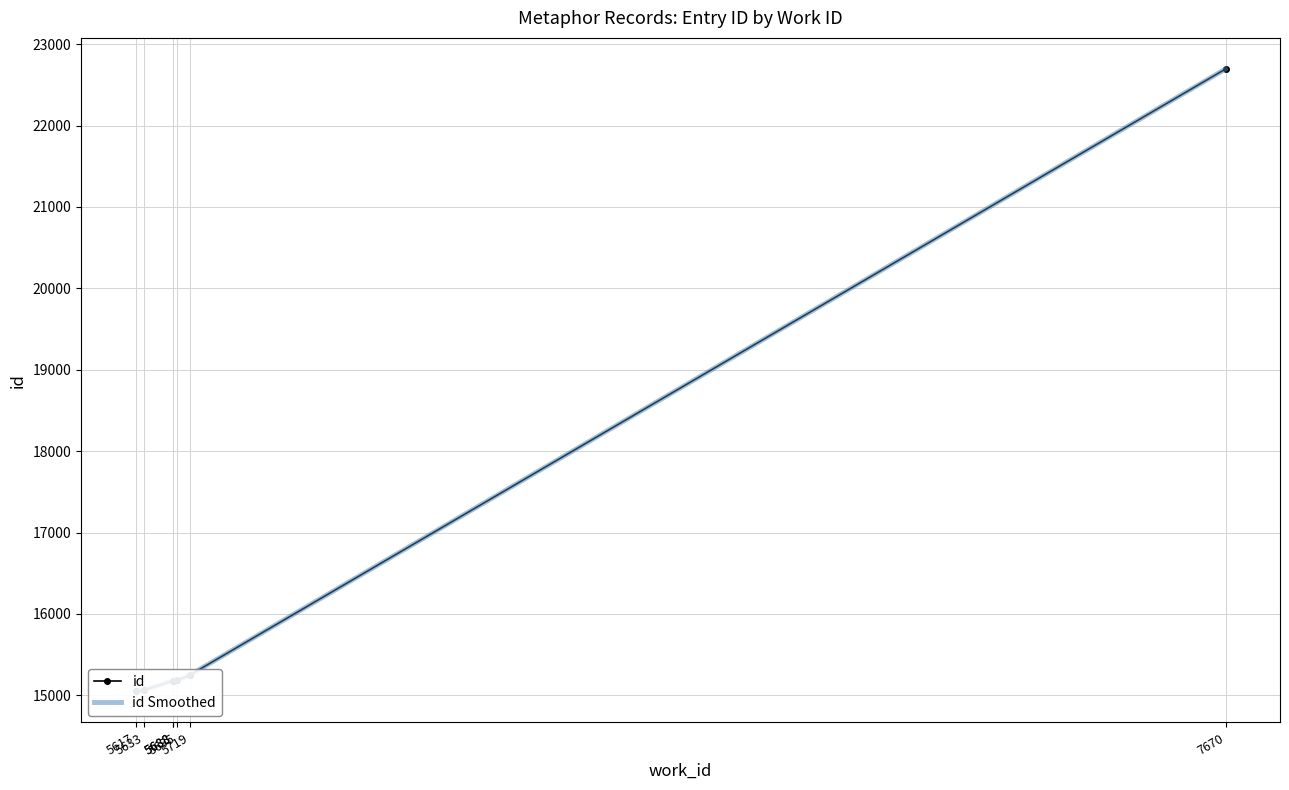

Reading right to left, extract all data points from this chart.

id: 7670=22694	5719=15248	5695=15183	5688=15182	5688=15181	5633=15063	5617=15049
id Smoothed: 7670=22694	5719=15248	5695=15183	5688=15182	5688=15181	5633=15063	5617=15049